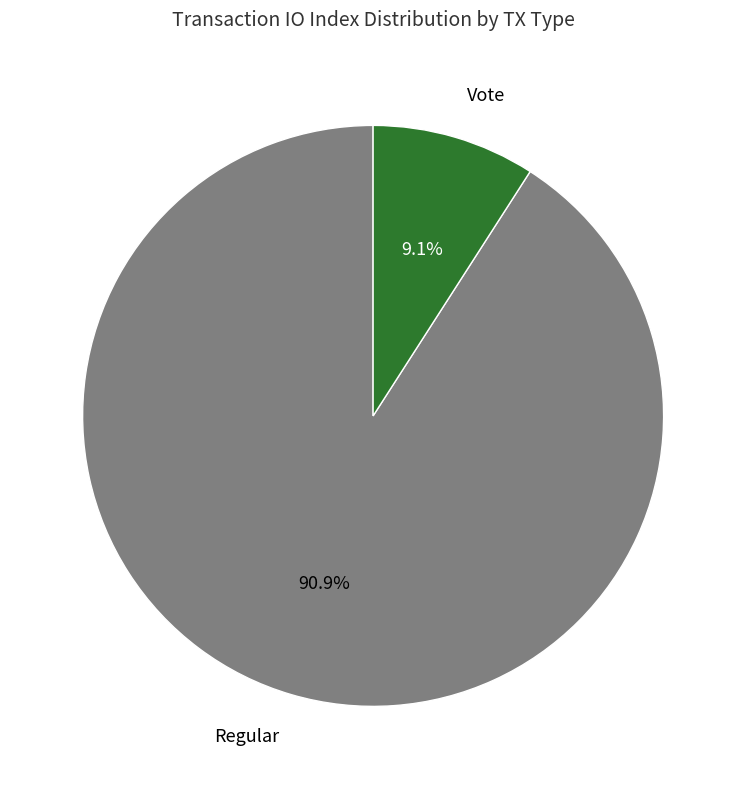

Is there a majority slice in this chart?

Yes